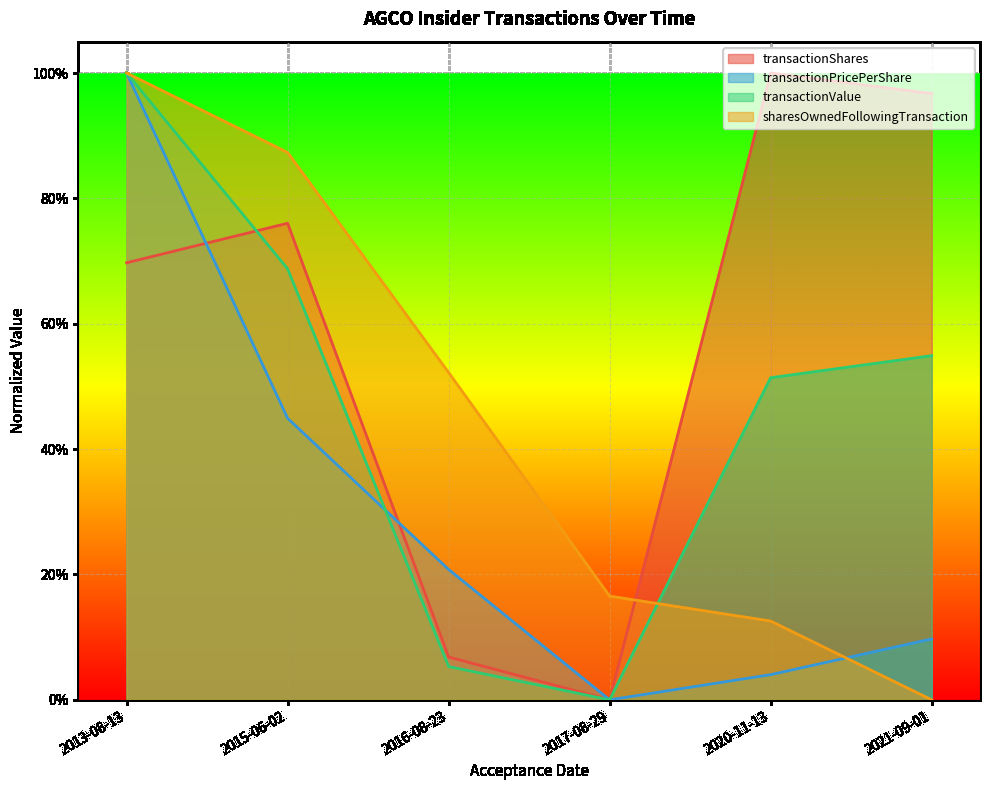

What position from the left is 2017-08-29?

4